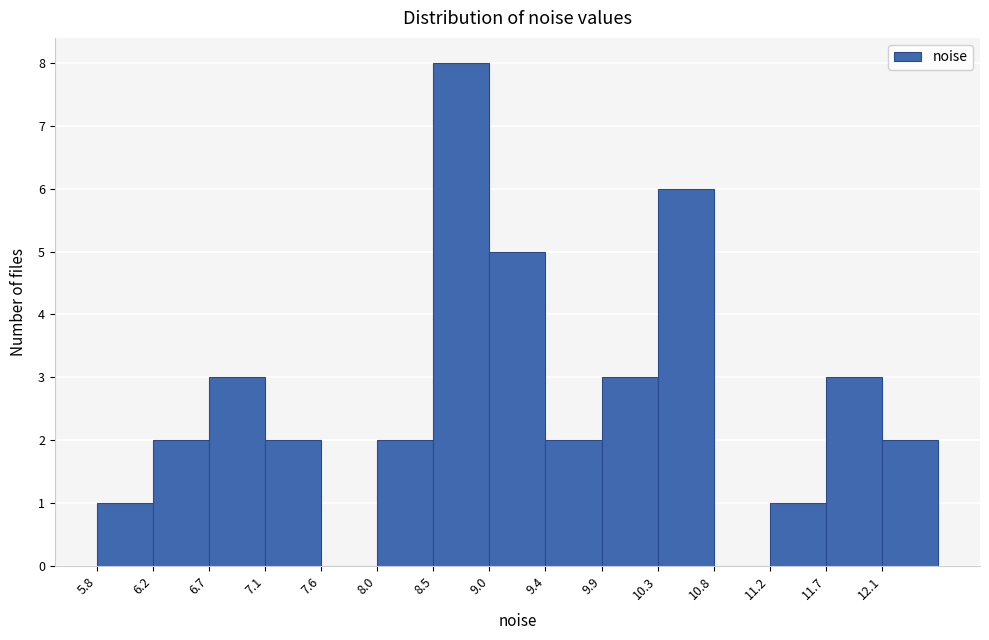

Reading left to right, list every bar in this chart as the range it spans on the x-axis followed by its height. Neither the bar edges nor the heights are printed on the chart, so give them approximately, as read against the axes.

5.75 to 6.20: 1
6.20 to 6.70: 2
6.70 to 7.15: 3
7.15 to 7.60: 2
7.60 to 8.05: 0
8.05 to 8.50: 2
8.50 to 8.95: 8
8.95 to 9.40: 5
9.40 to 9.85: 2
9.85 to 10.30: 3
10.30 to 10.80: 6
10.80 to 11.25: 0
11.25 to 11.70: 1
11.70 to 12.15: 3
12.15 to 12.60: 2